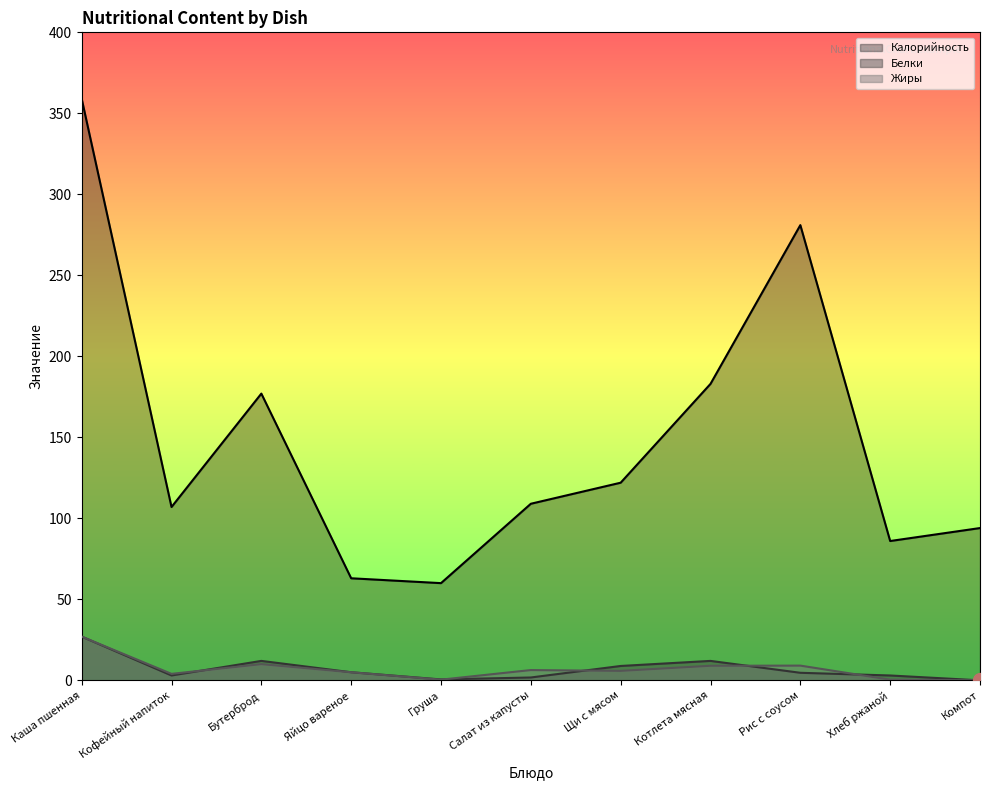

What value does the Калорийность series have at Бутерброд?

177.0